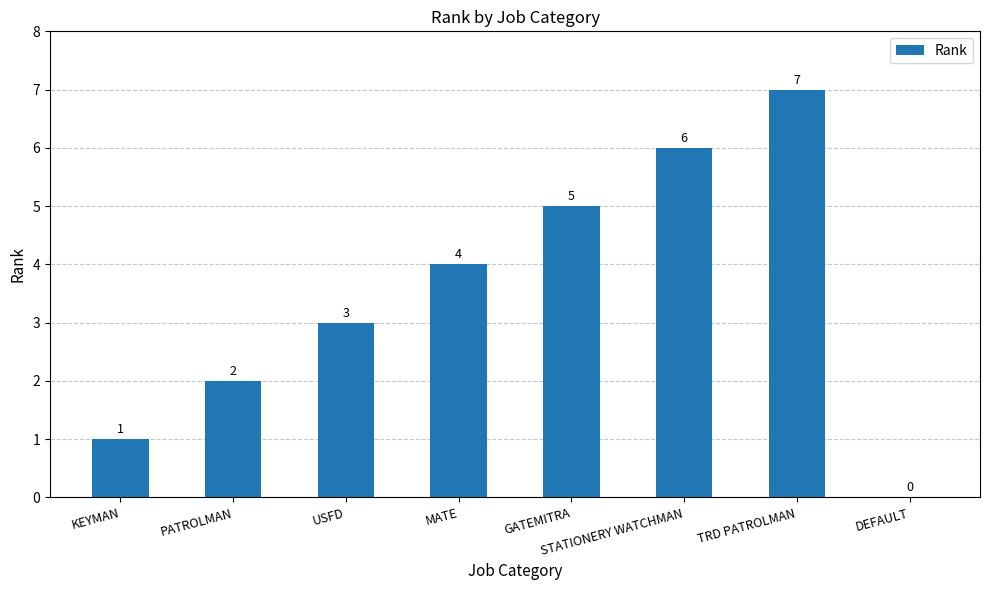

Are the bars horizontal?

No